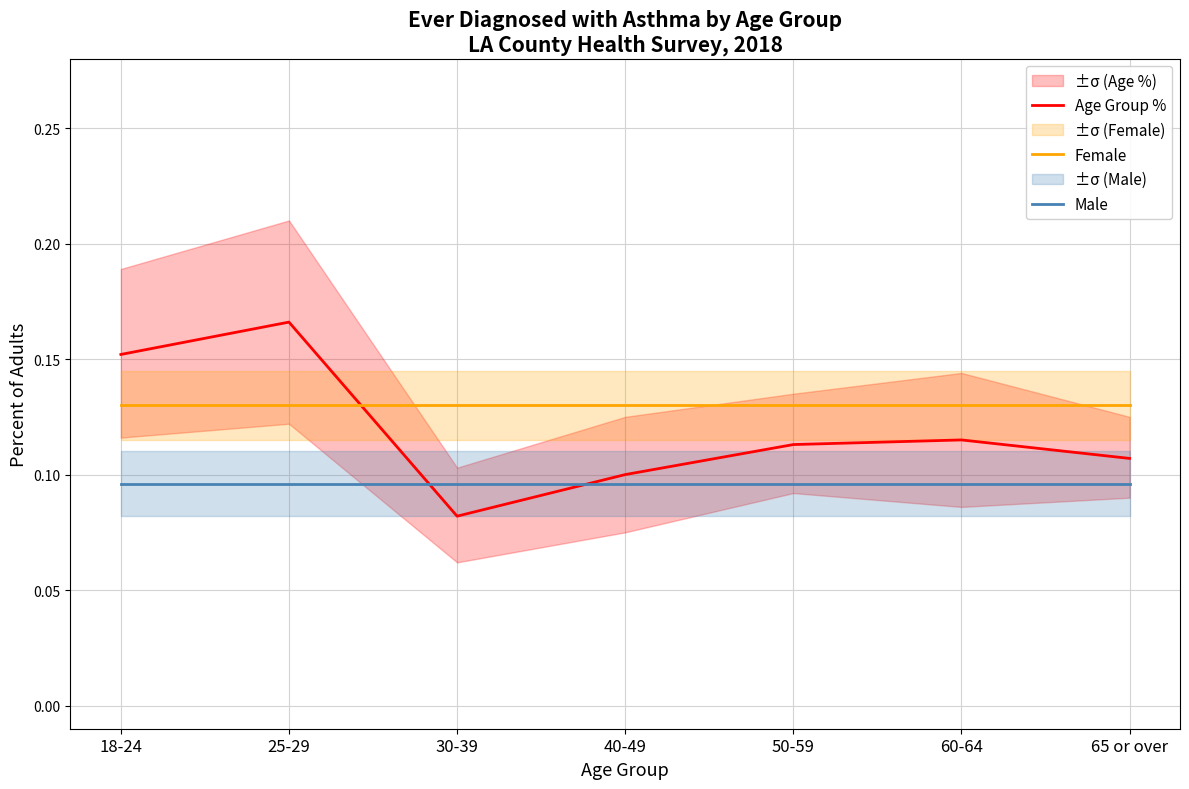

At which label is Female closest to 0?

18-24